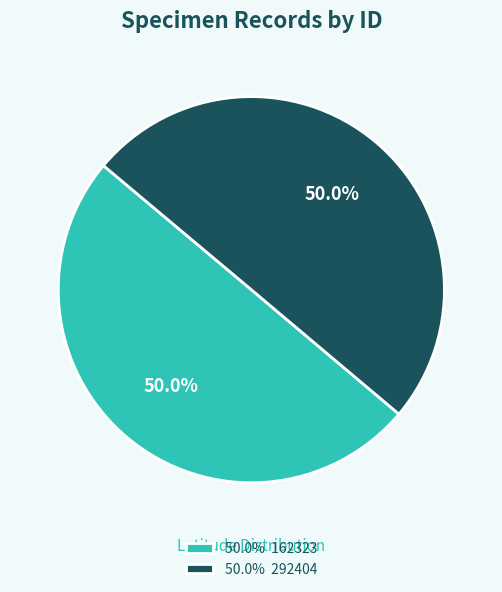

Approximately how many times larger is the value at 50.0% 292404 compared to 50.0% 162323?

1.0